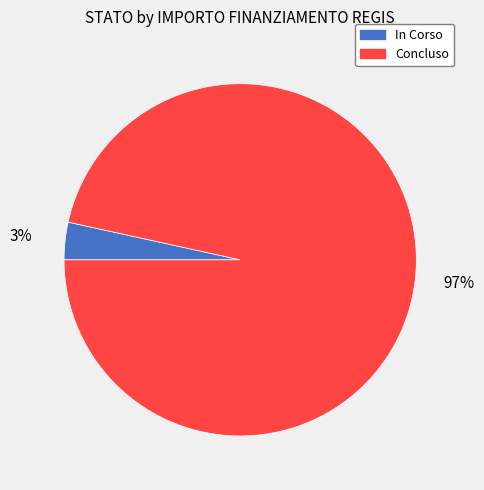

Rank the categories by value from highest to lowest.

Concluso, In Corso